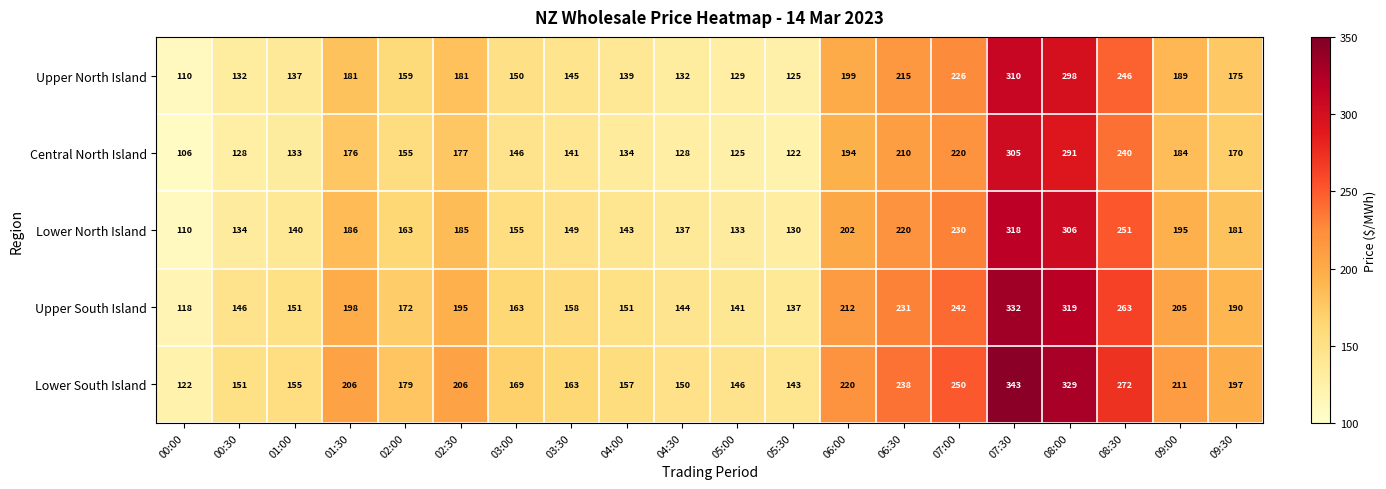

What value does the Upper South Island series have at 00:00, to the nearest 10?

120